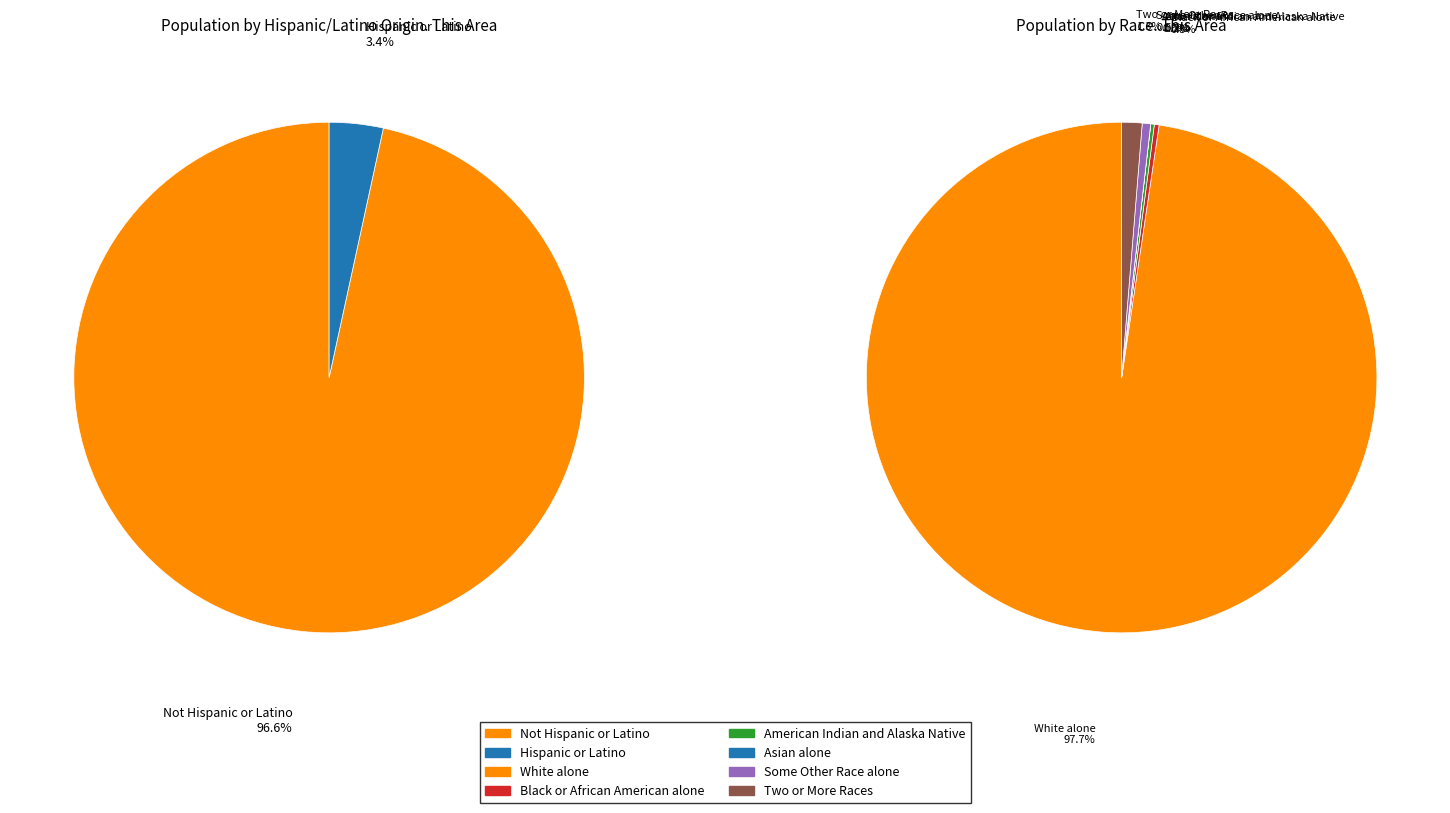

Which slice is the smallest?

Asian alone